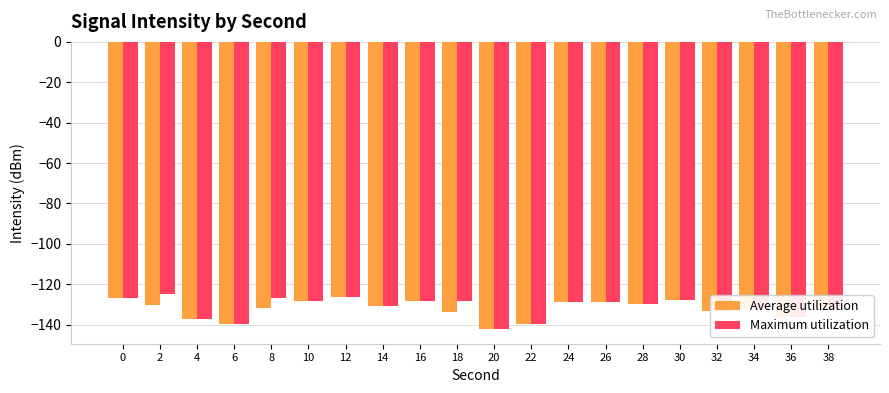

Does the chart contain stacked bars?

No